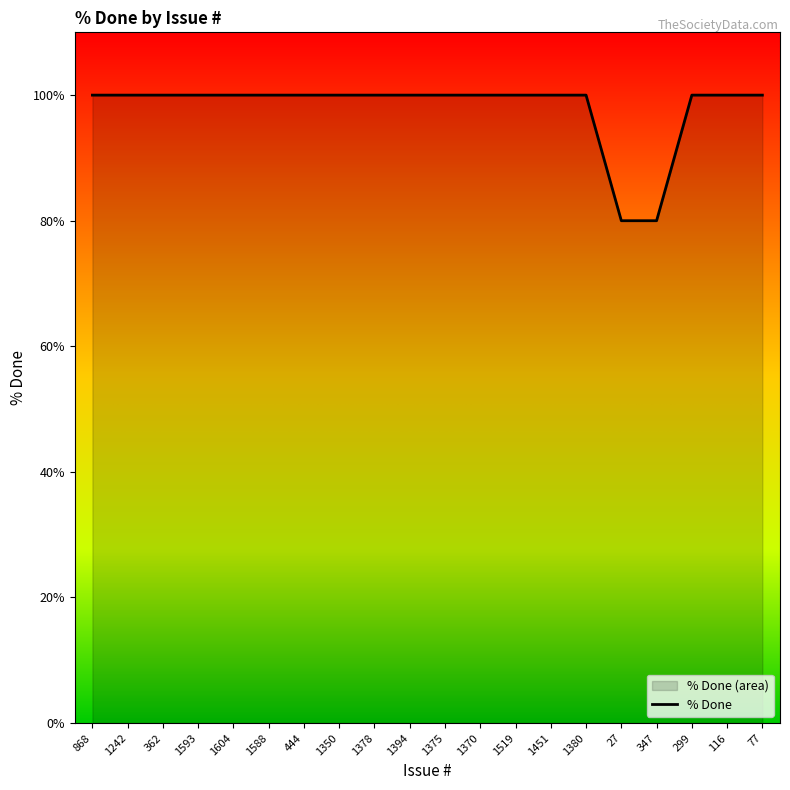

How many data points does each series have?

20